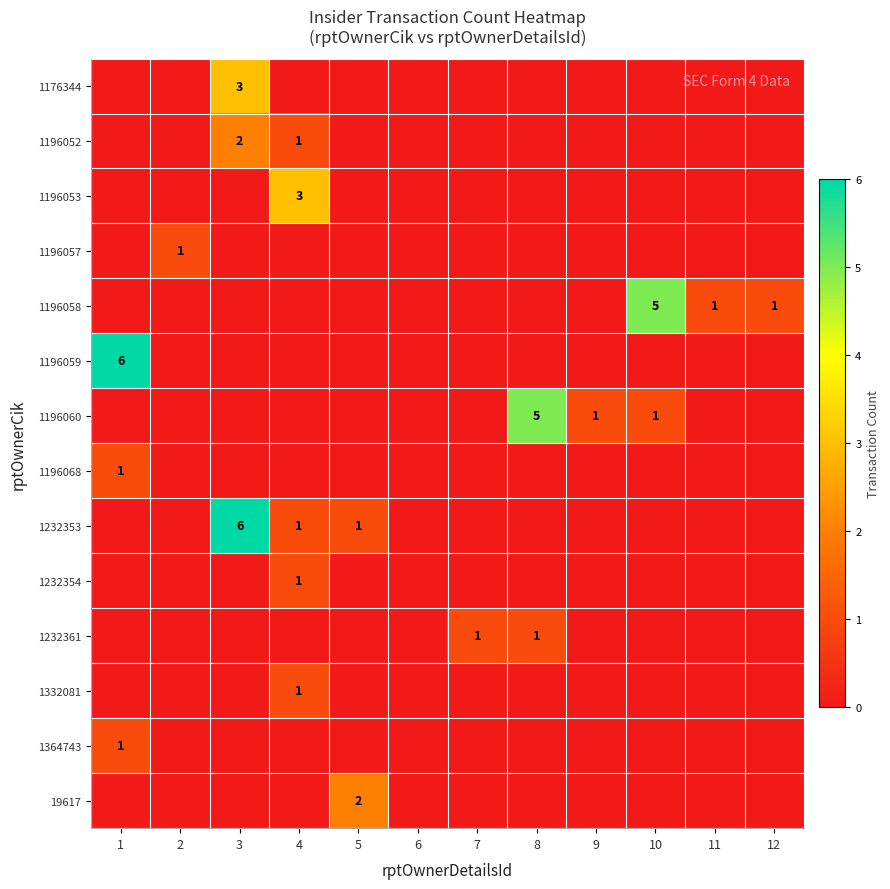

The value of 1176344 at 3 is 3. True or false?

True